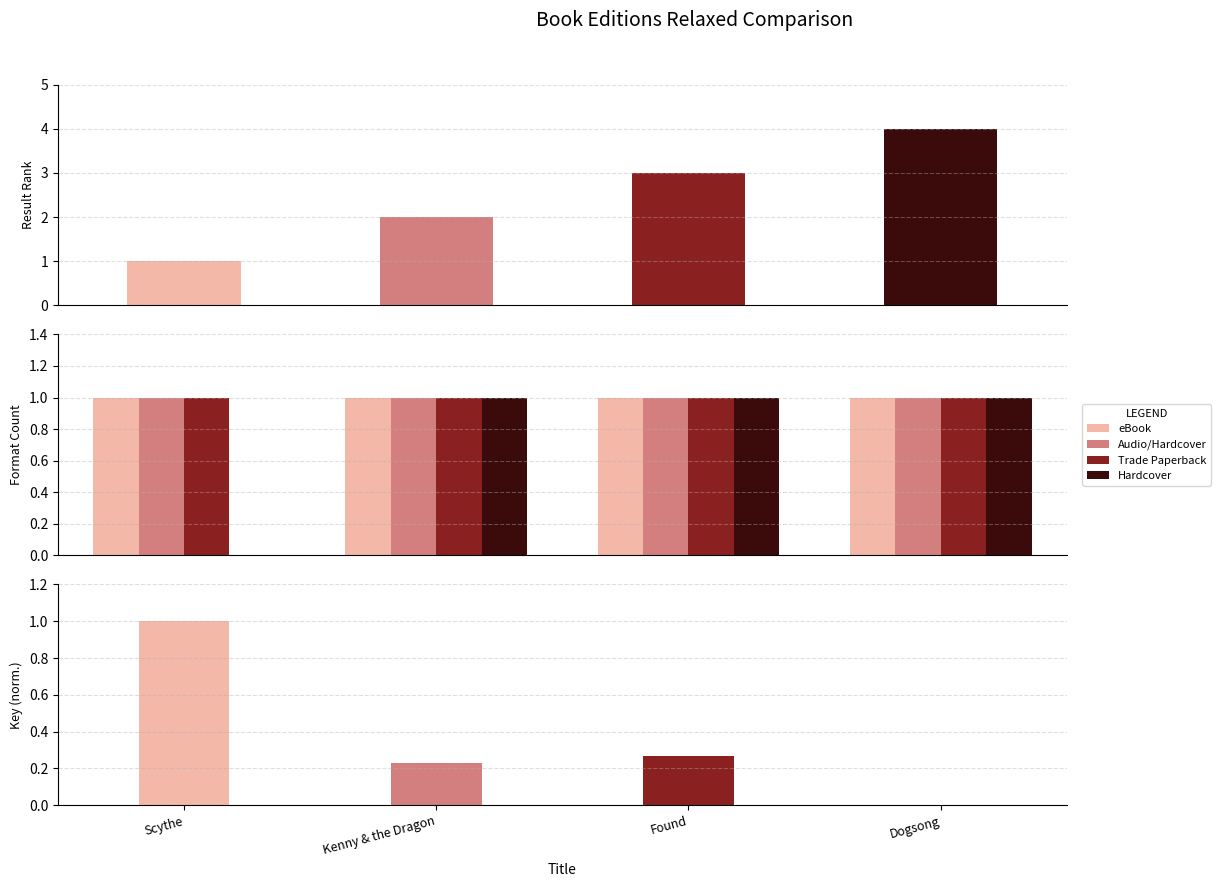

What is the label of the 2nd bar from the right?

Found